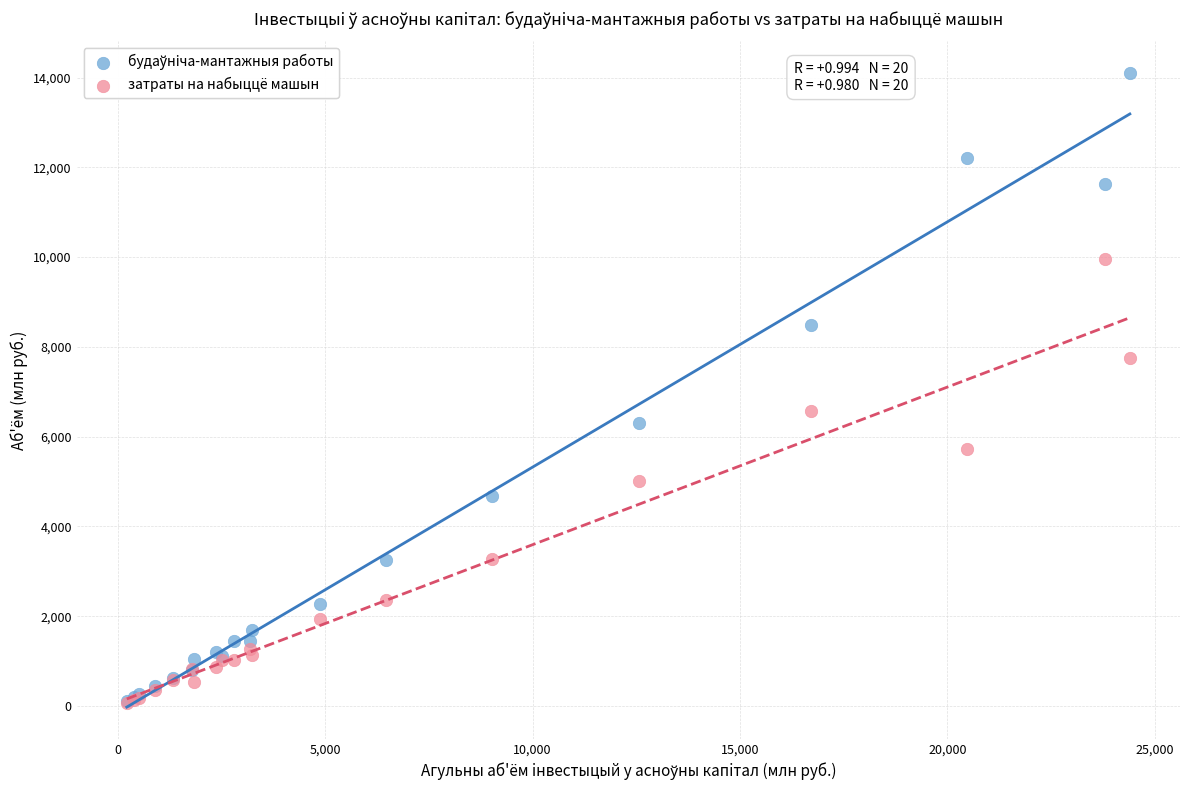

Across all series, what Y value is closest to 7082?

6566.7